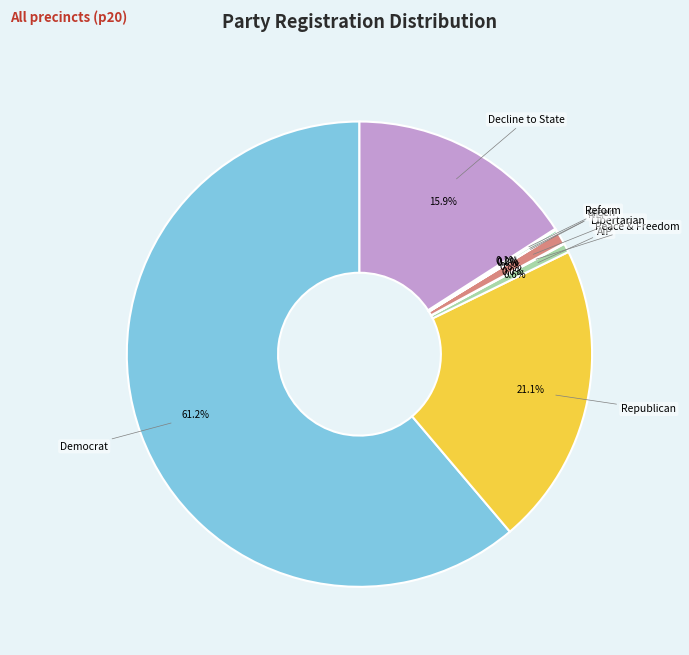

Count the number of slices in the pie.

9